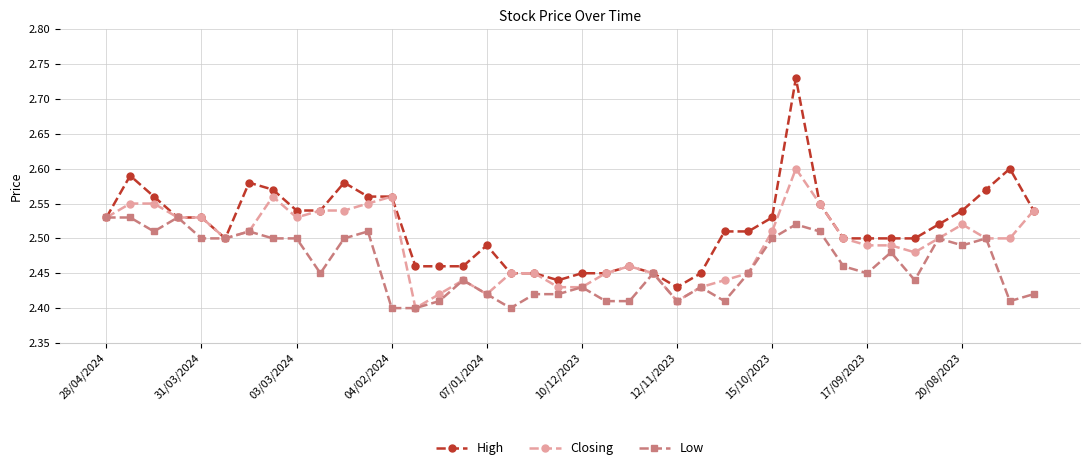

Count the Closing values in the range 2 to 3.

40